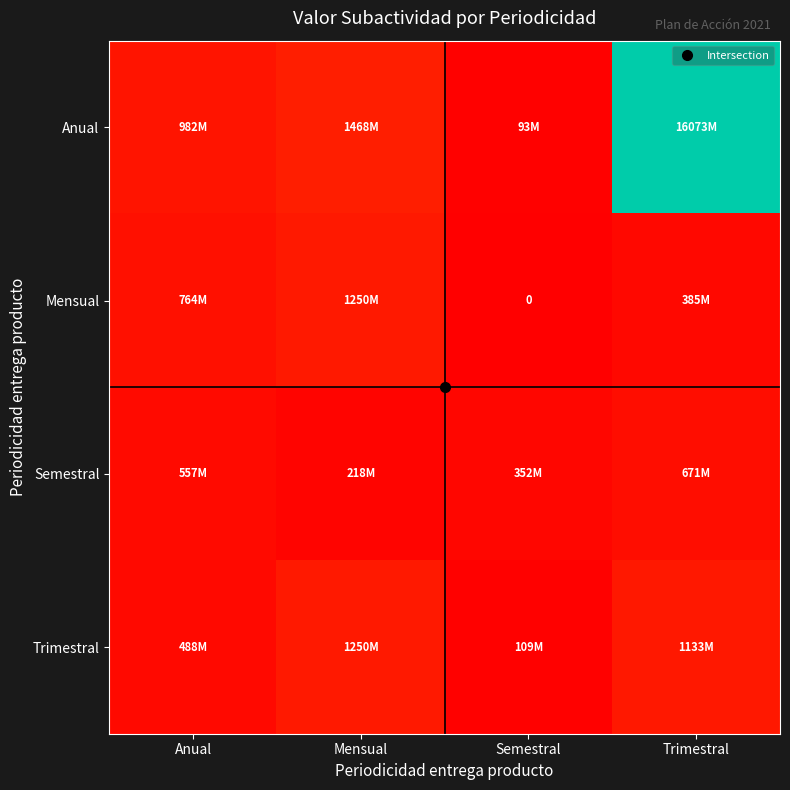

What is the difference between the highest and lowest values at Mensual?

1250000000